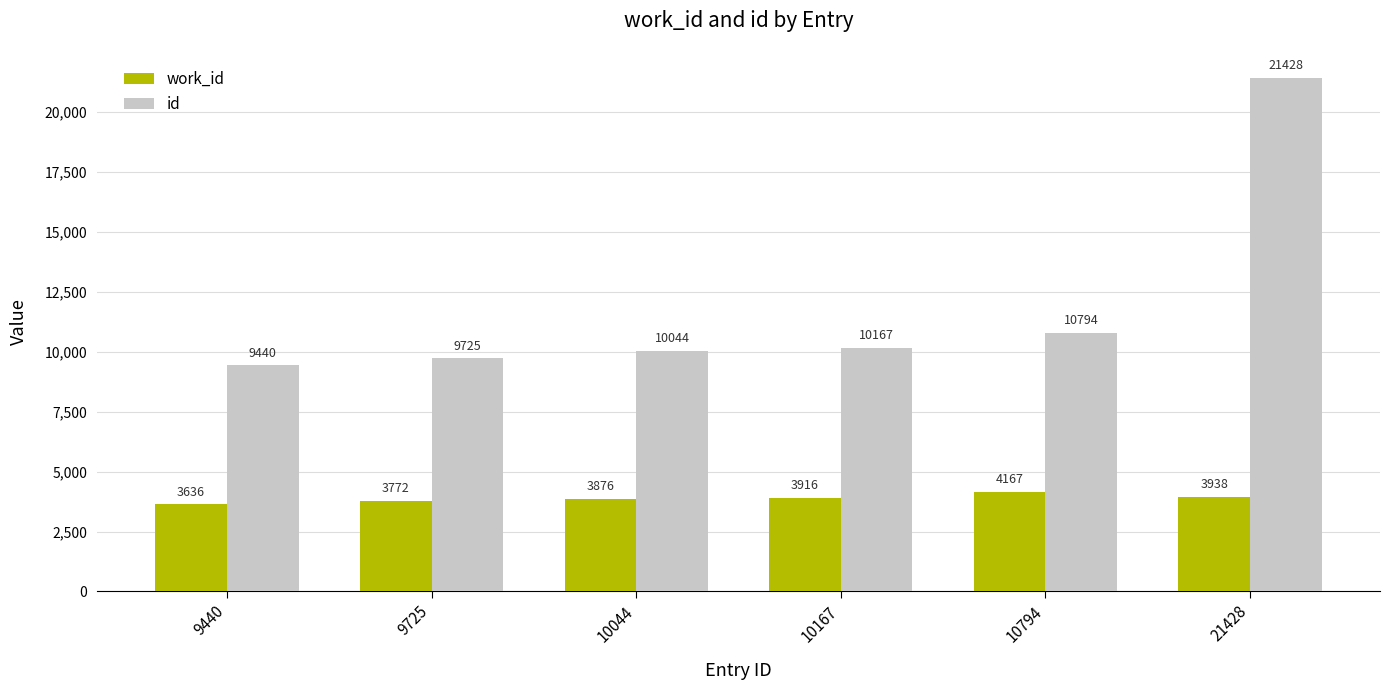

Is it true that work_id equals 3938 at 21428?

True